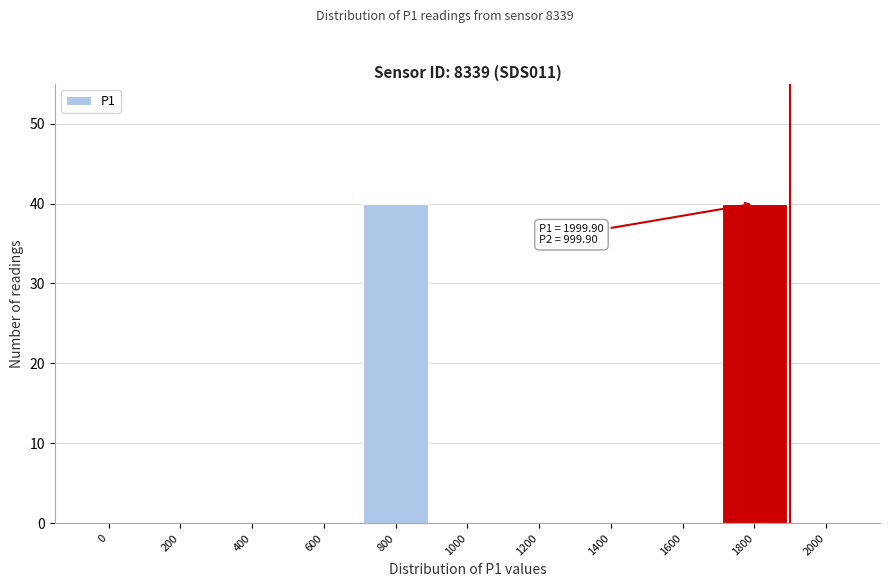

Reading left to right, transcribe all the data shown in this chart.

0=0	200=0	400=0	600=0	800=40	1000=0	1200=0	1400=0	1600=0	1800=40	2000=0